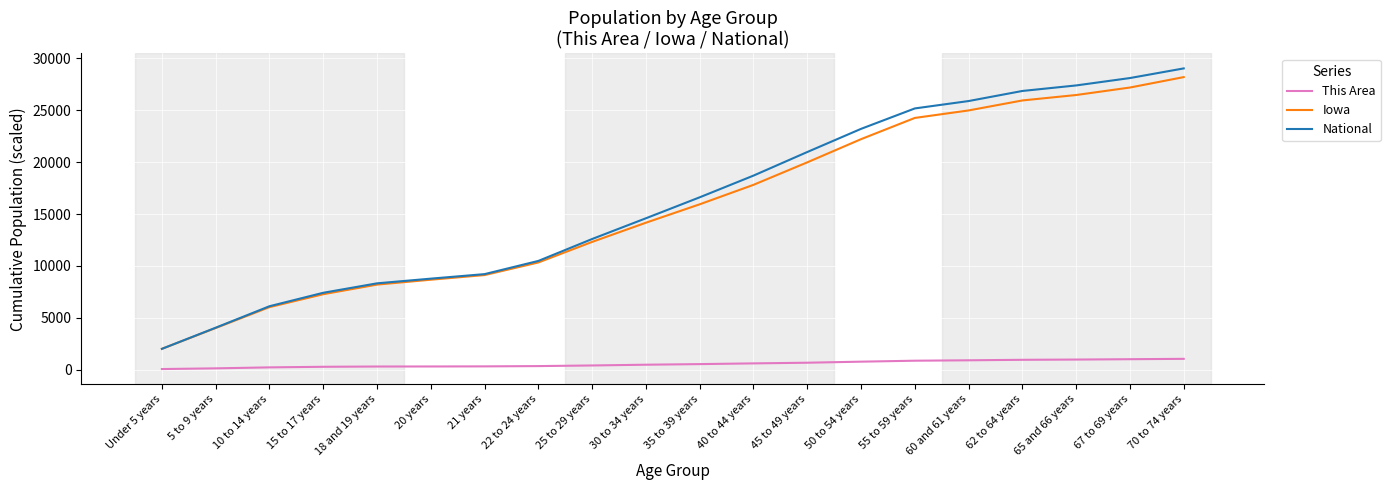

What are all the series names shown in the legend?

This Area, Iowa, National